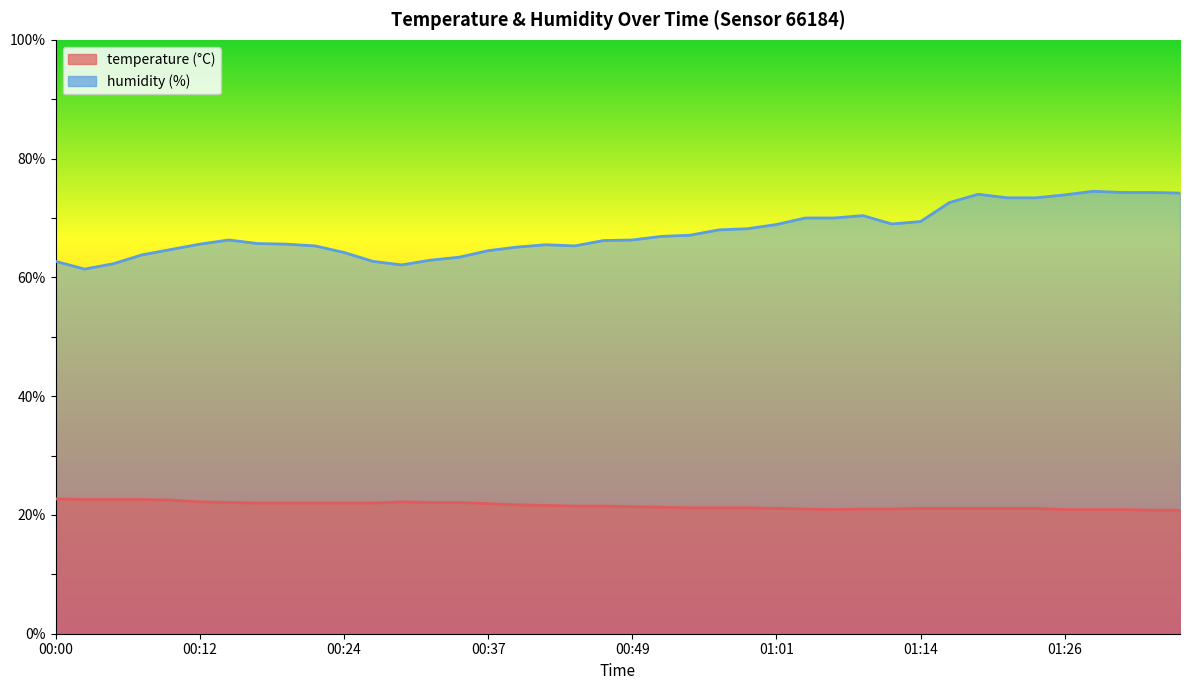

What is the difference between the maximum and second lowest values in the humidity_line series?

12.4